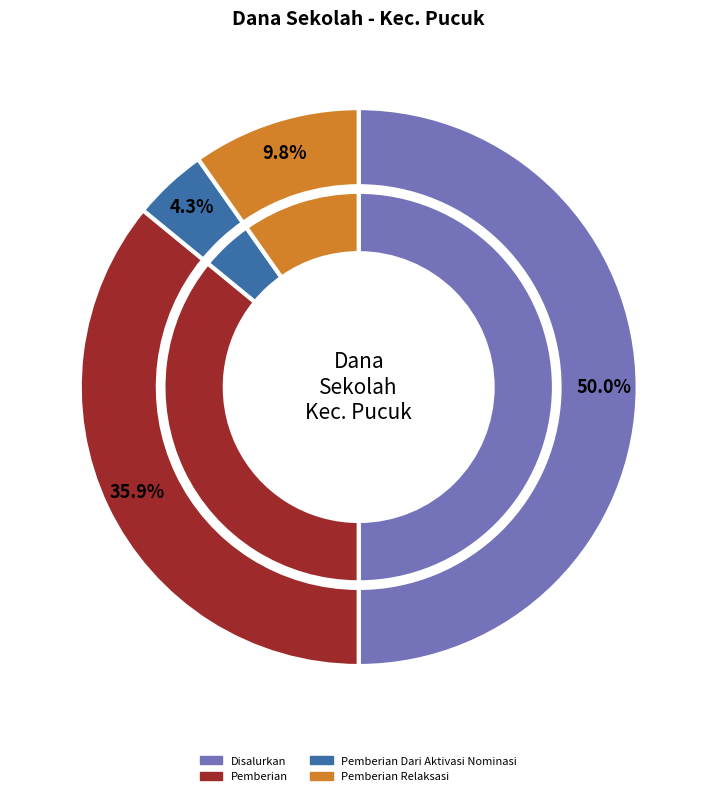

At SD NEGERI NGAMBEG, list the series in order from smallest to largest.

Pemberian Dari Aktivasi Nominasi, Pemberian Relaksasi, Pemberian, Disalurkan